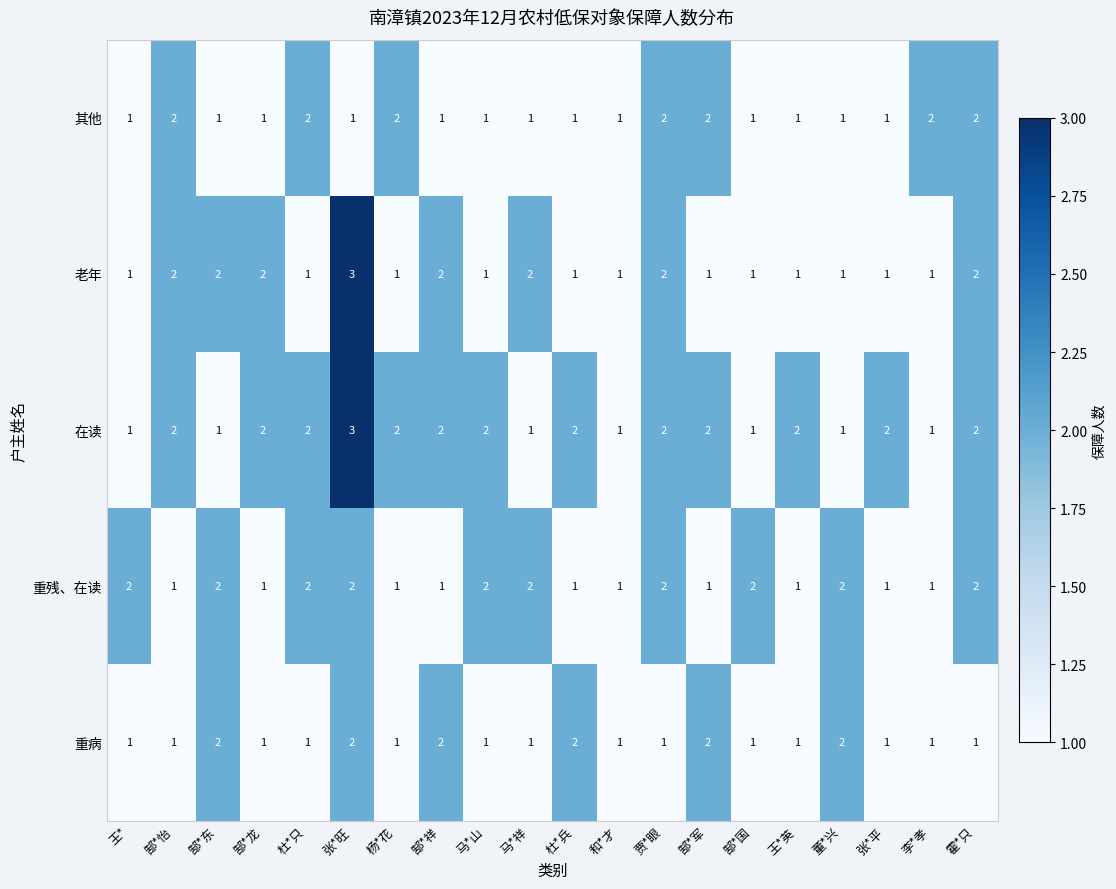

At which category does the chart reach its peak across all series?

张*旺